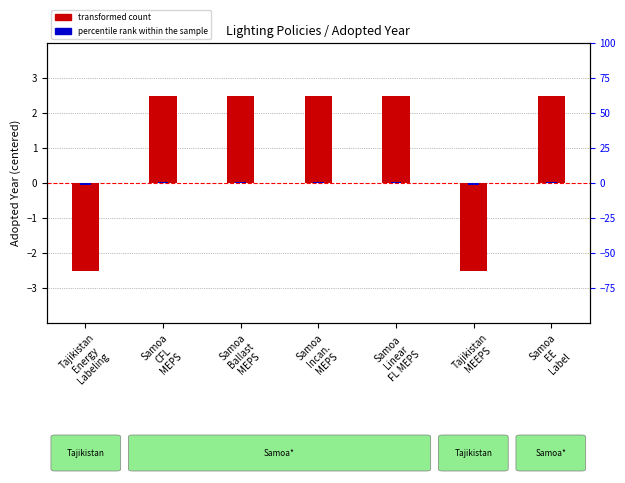

Which category has the highest value in the percentile rank within the sample series?

Samoa
CFL
MEPS